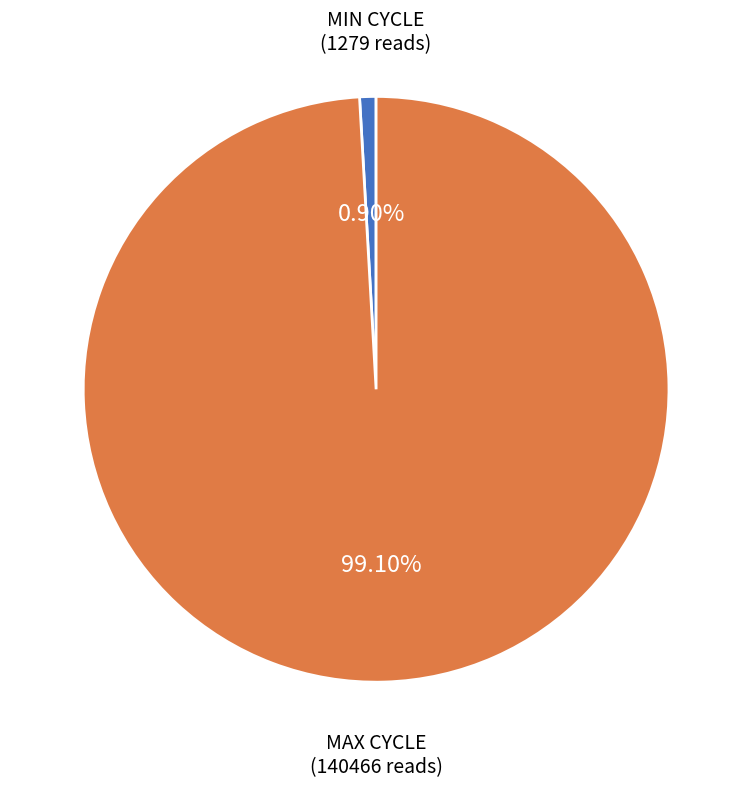

Is there a majority slice in this chart?

Yes